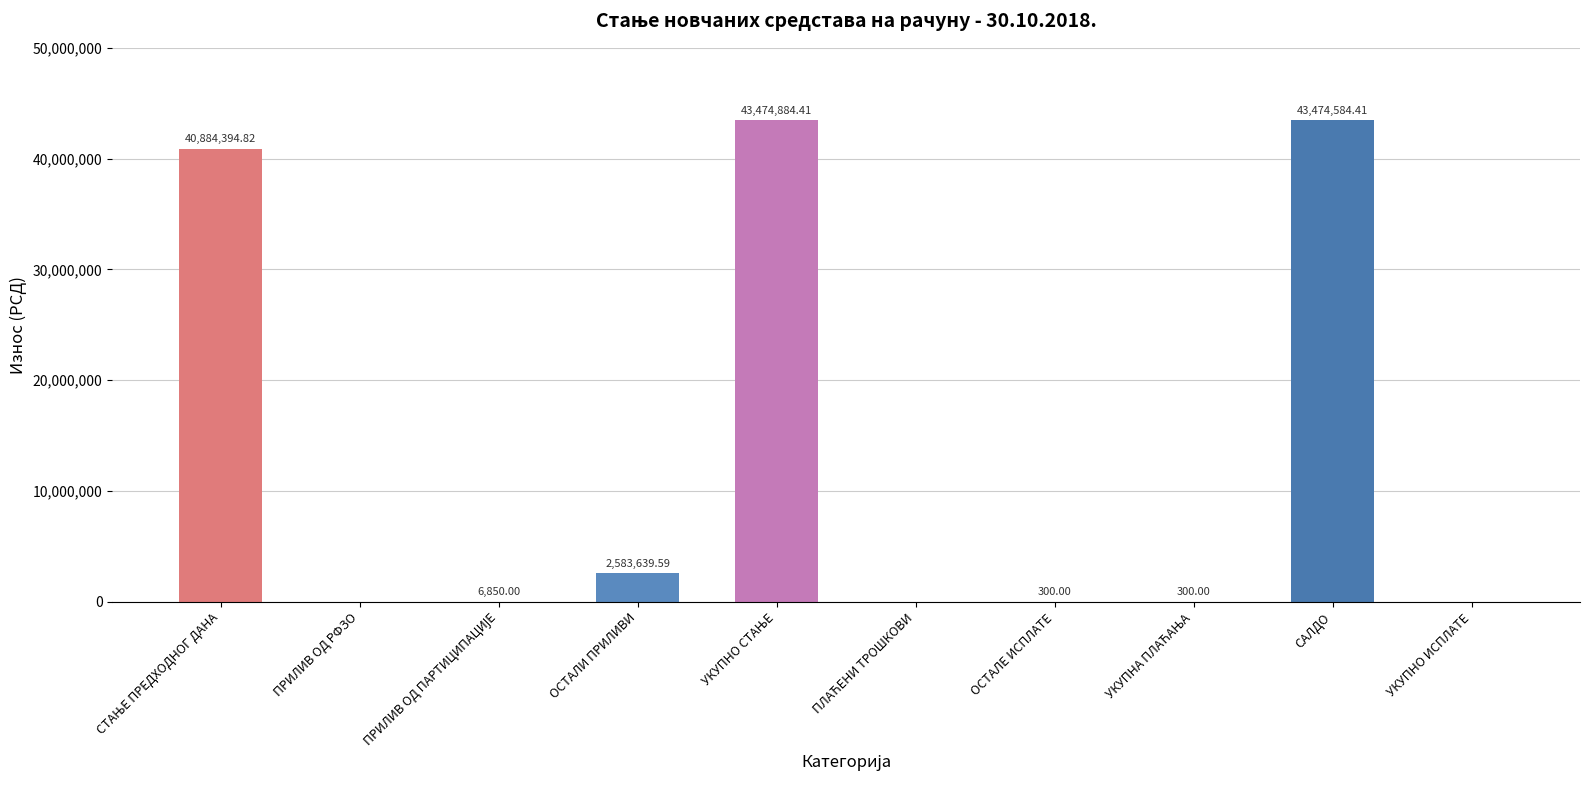

Approximately how many times larger is the value at САЛДО compared to ОСТАЛЕ ИСПЛАТЕ?

144915.3